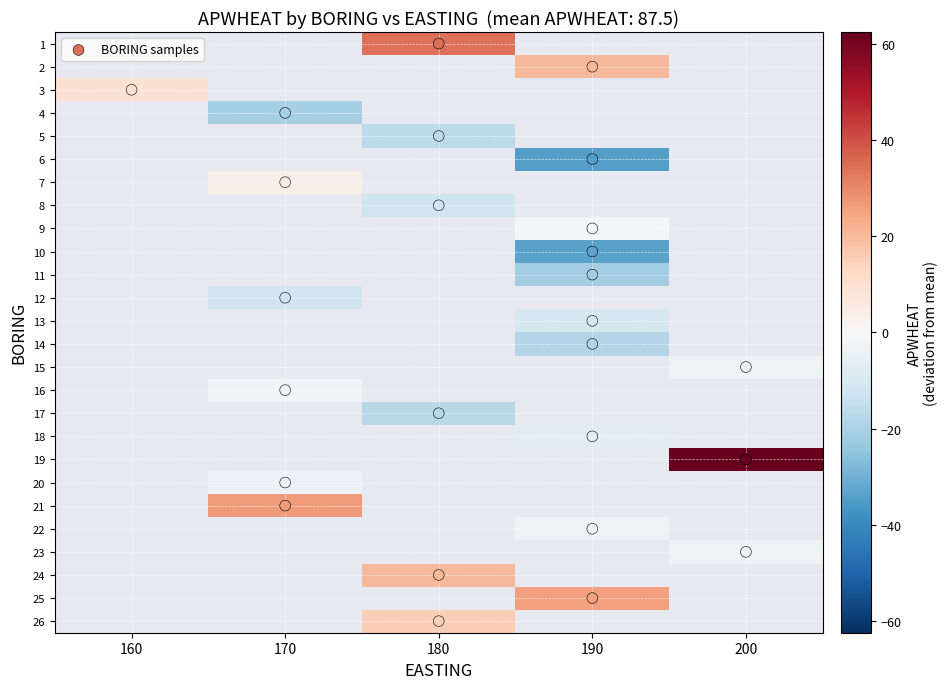

What is the sum of the 15 values at apwheat and easting?

285